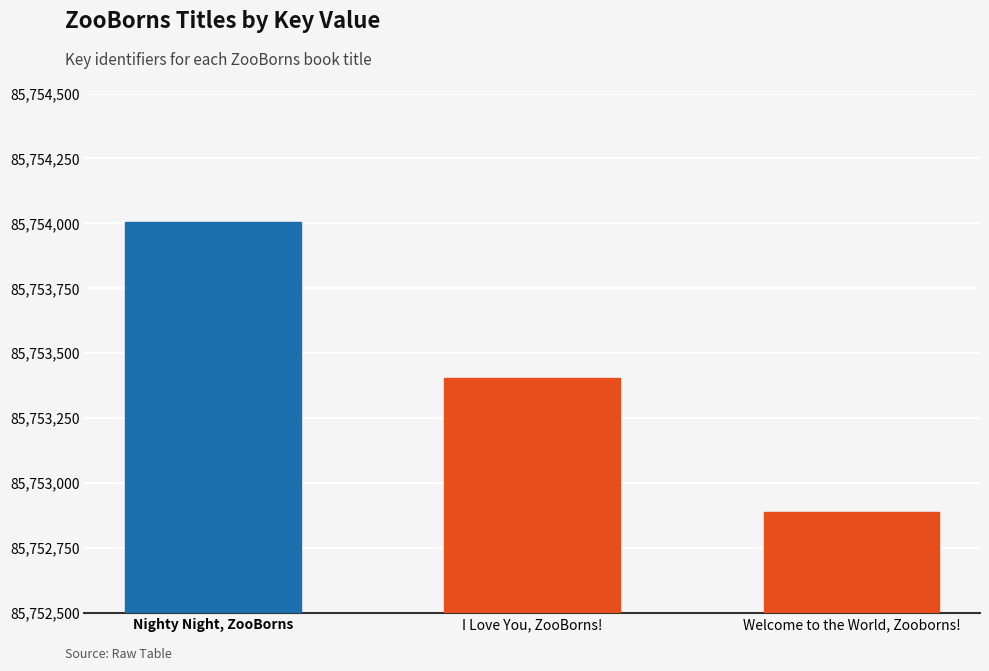

The value at Nighty Night, ZooBorns is 52726154. True or false?

False